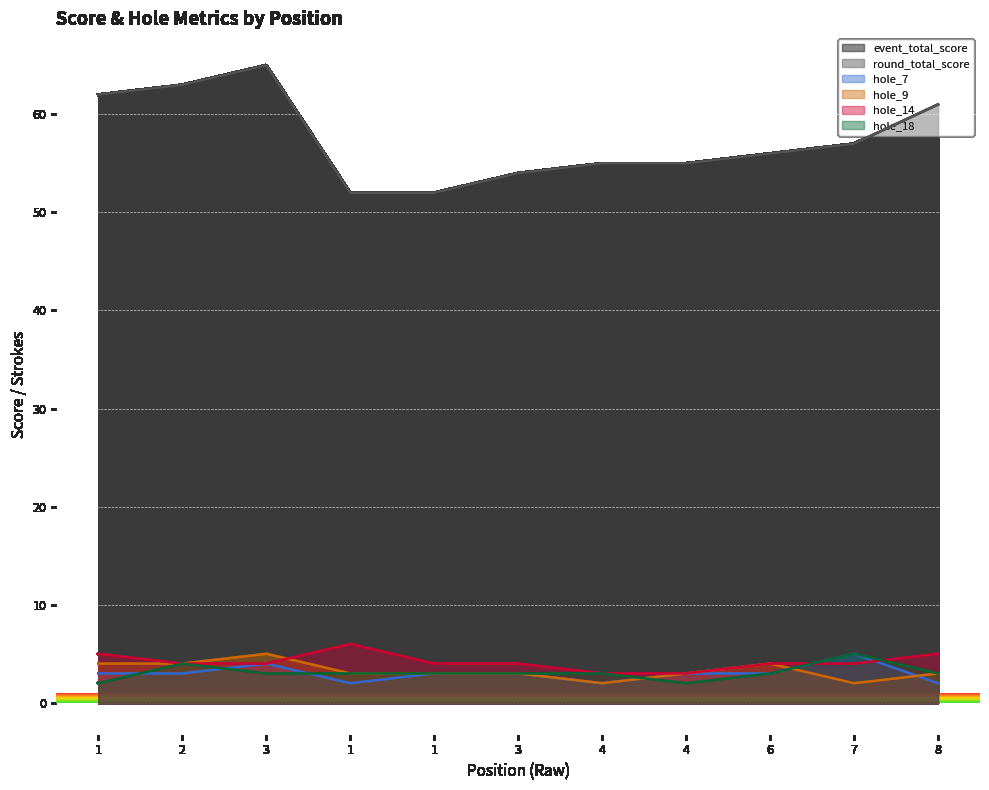

True or false: round_total_score has a value of 37 at 6.

False